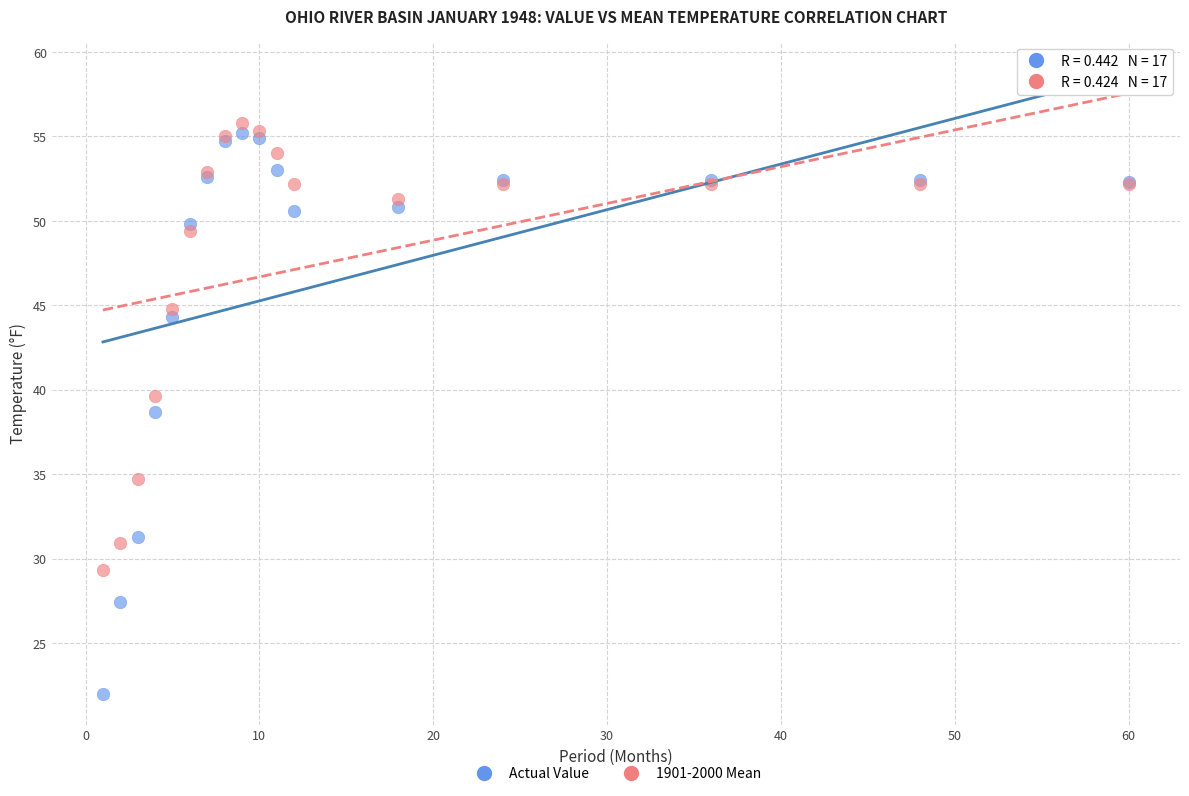

What are all the series names shown in the legend?

Actual Value, 1901-2000 Mean